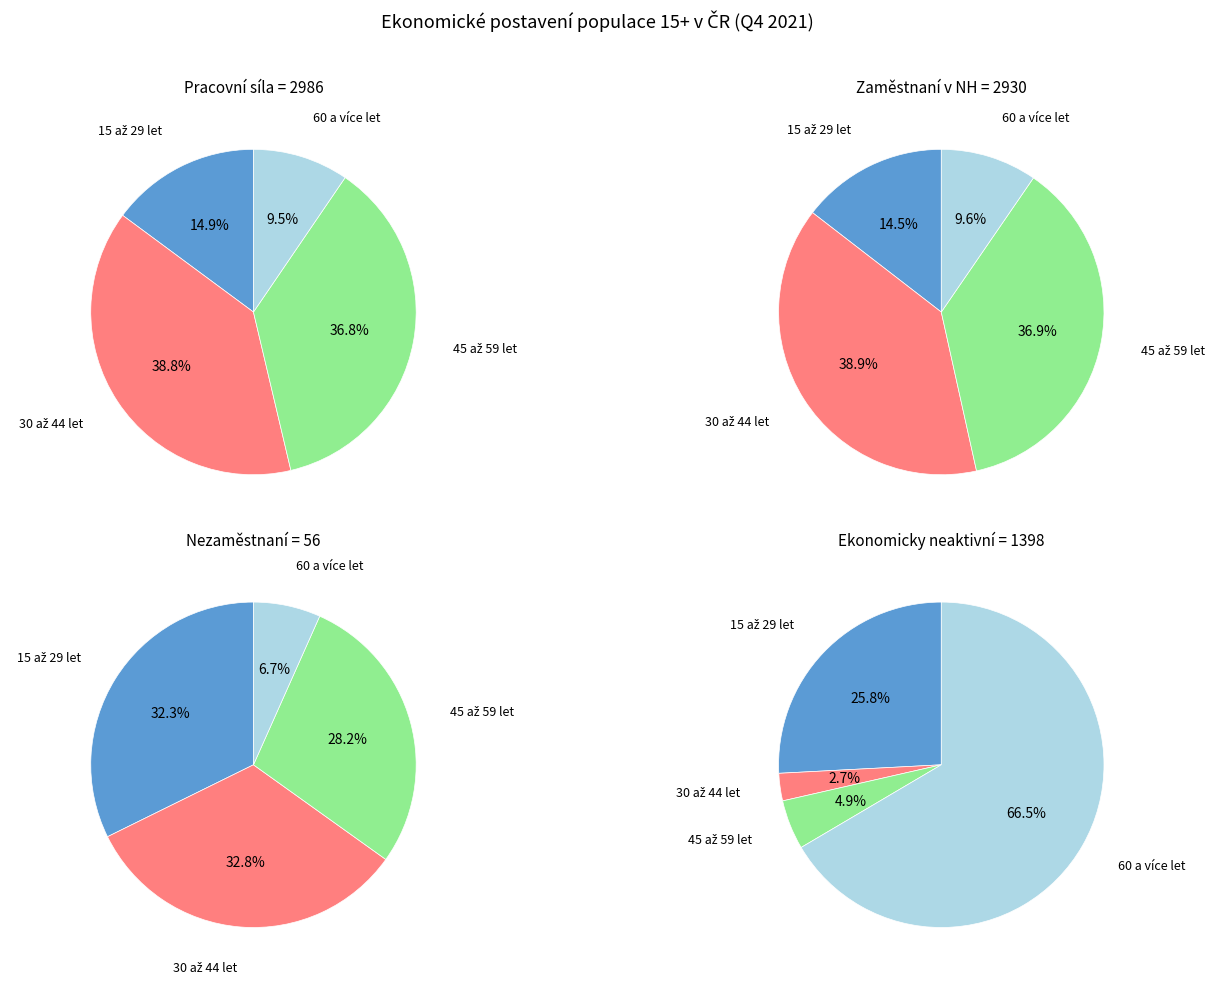

True or false: 15 až 29 let accounts for 4% of the total.

False